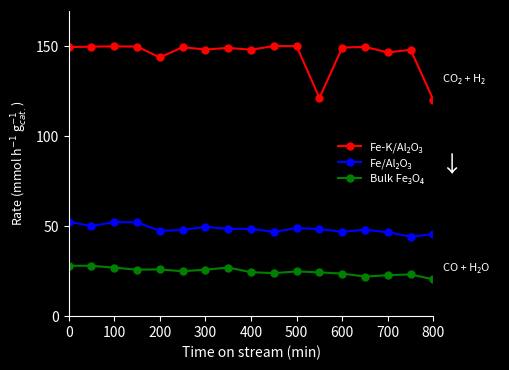

What is the smallest value displayed?

20.4